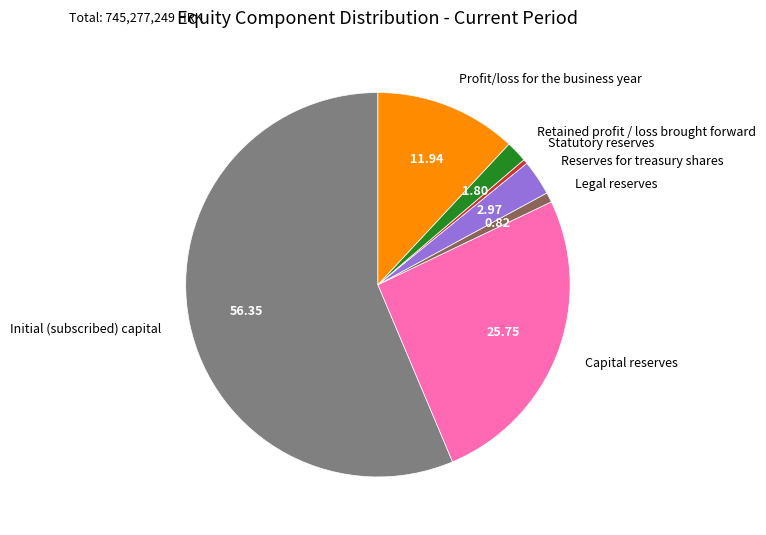

Which category has the biggest portion of the pie?

Initial (subscribed) capital